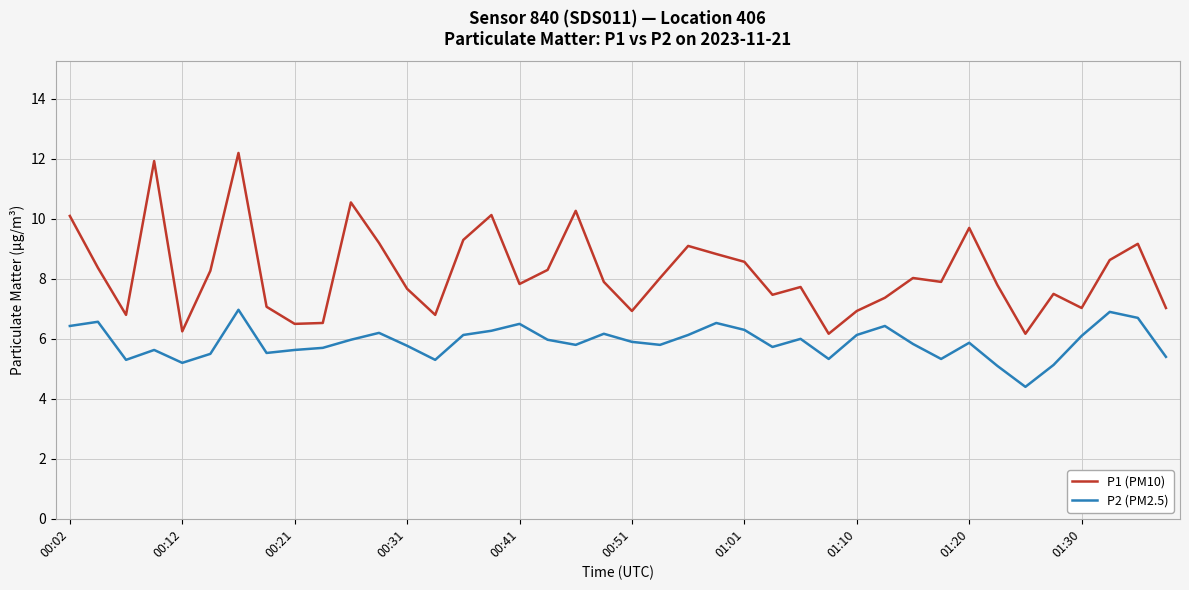

Rank the series by their maximum value, from highest to lowest.

P1 (PM10), P2 (PM2.5)